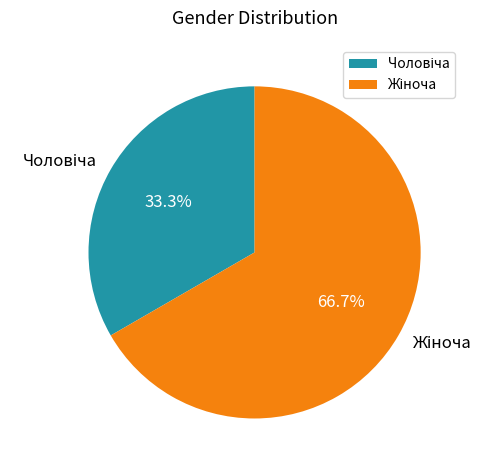

Is there any slice that represents more than half of the pie?

Yes